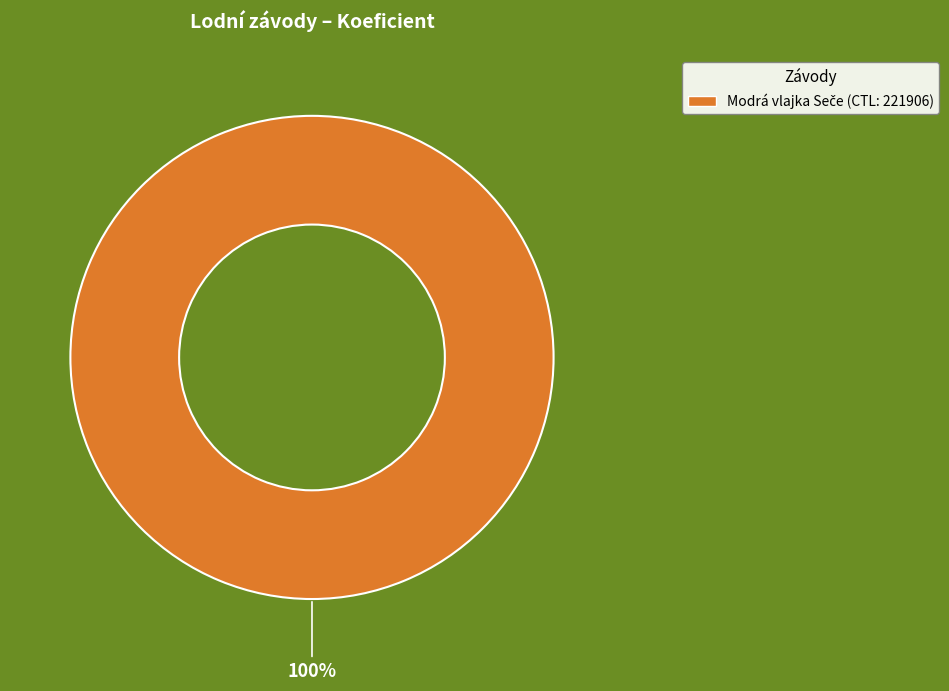

Does any single category account for the majority?

Yes